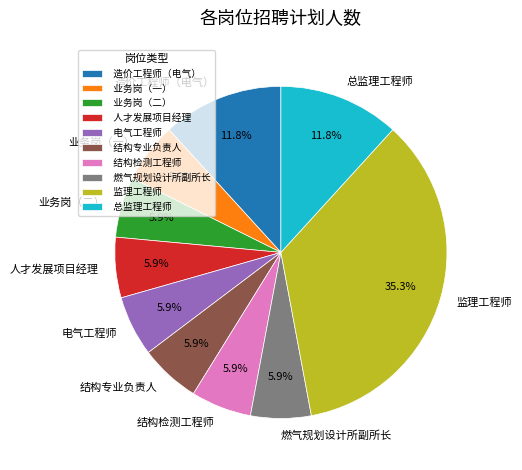

Which has a higher value, 造价工程师（电气） or 业务岗（一）?

造价工程师（电气）